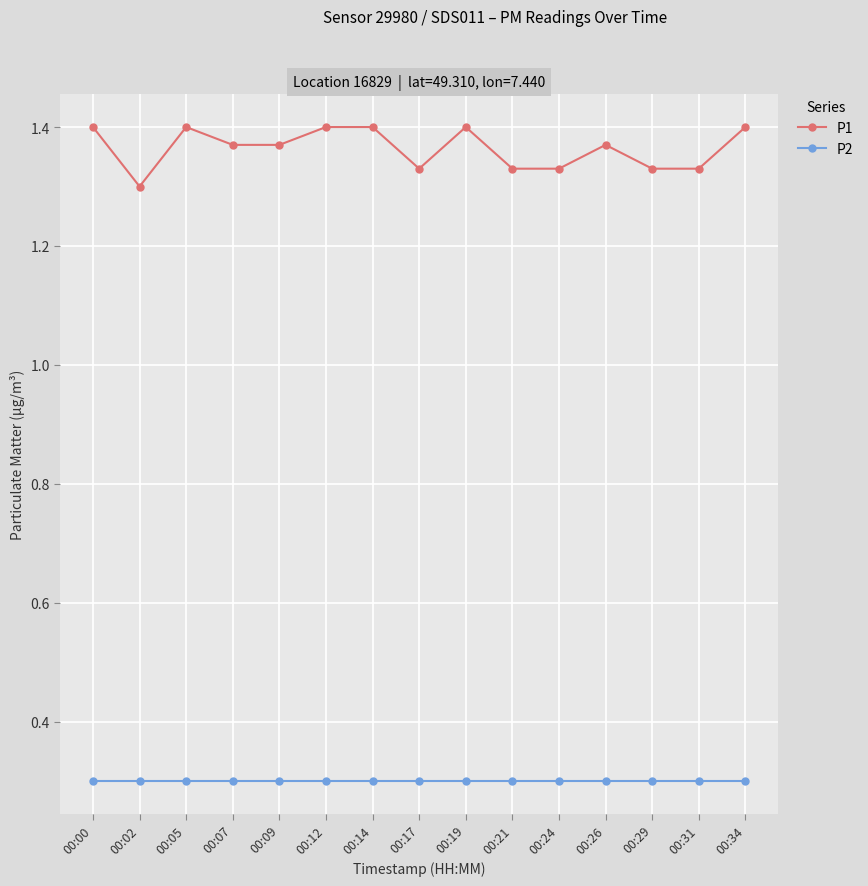

True or false: P2 and P1 cross at least once.

False